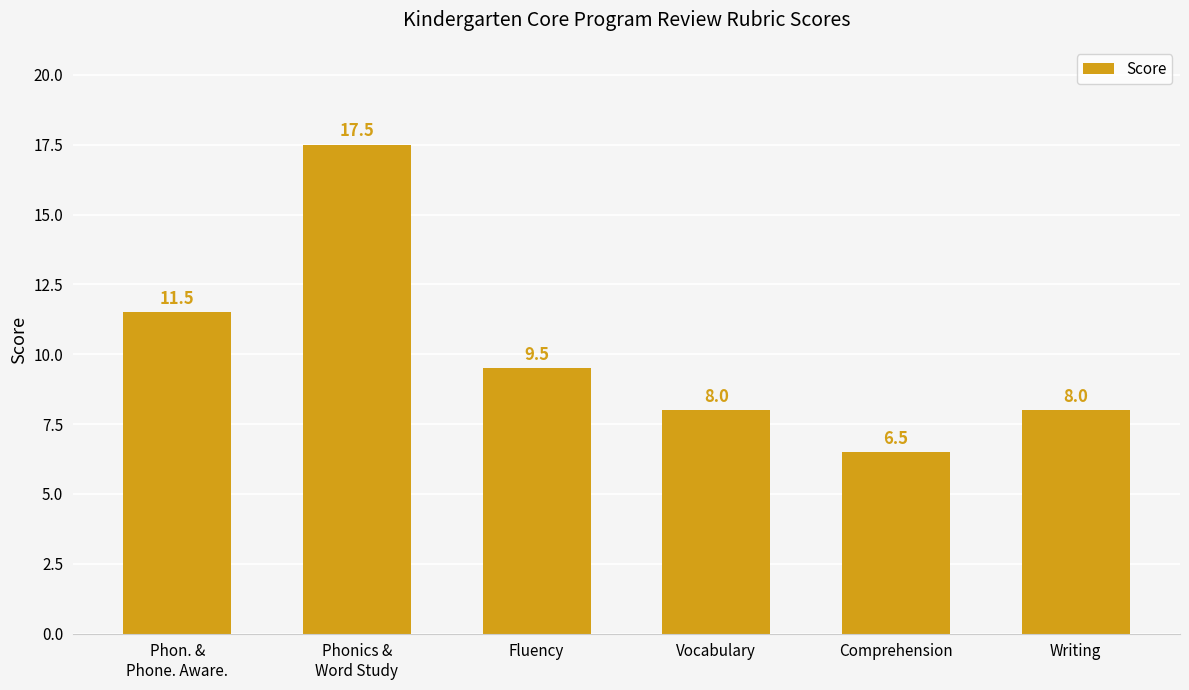

Is it true that the value at Phon. &
Phone. Aware. is 15.3?

False